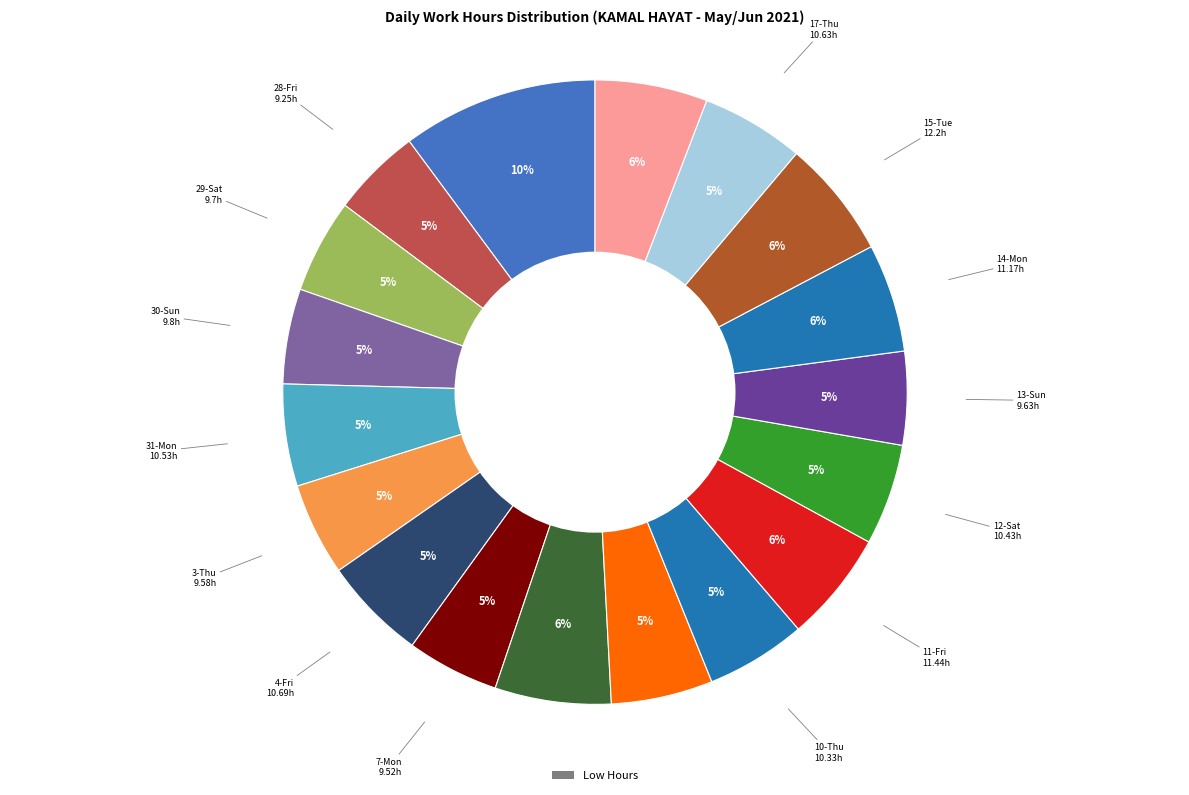

Count the number of slices in the pie.

18